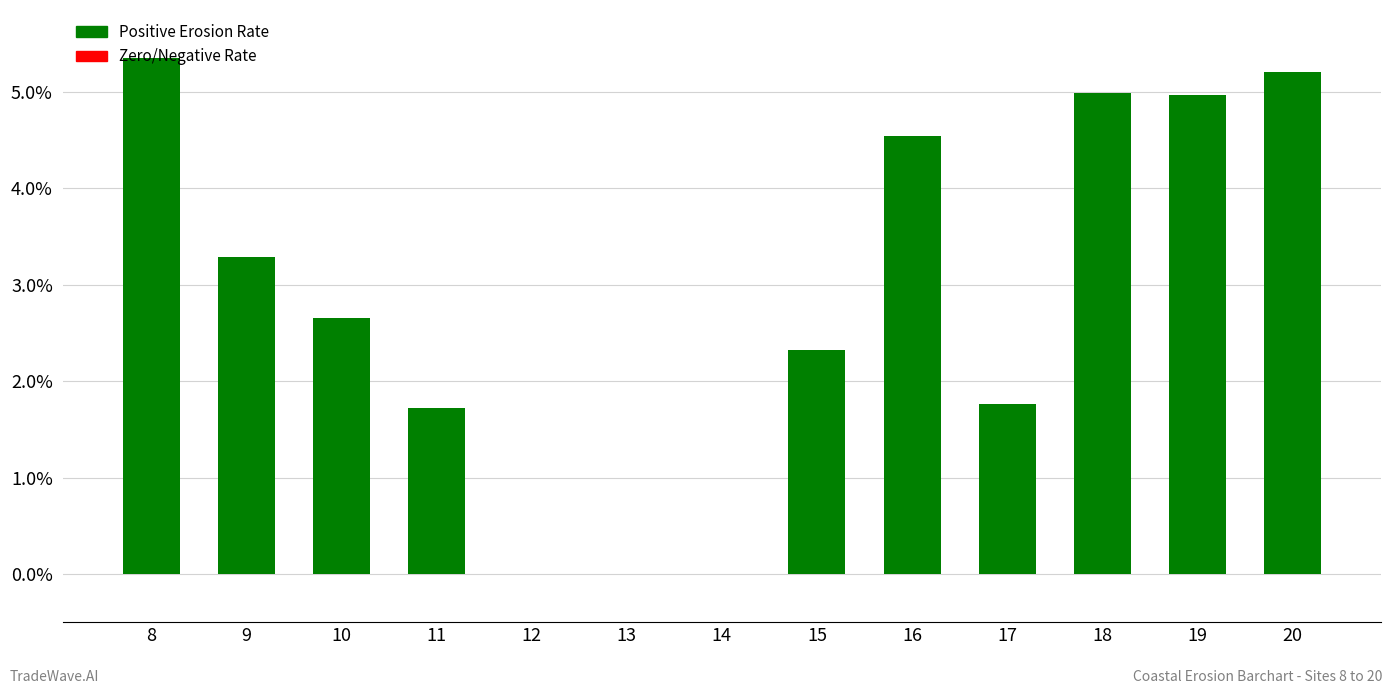

Are the bars horizontal?

No